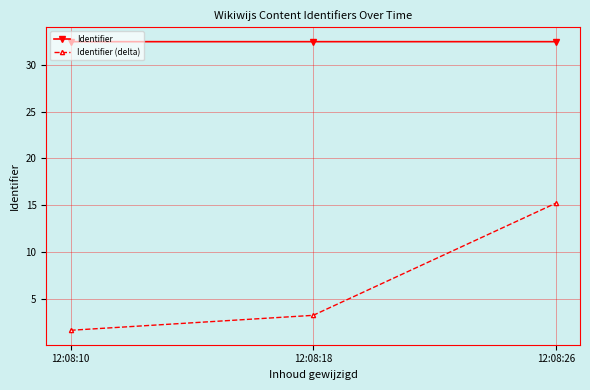

Rank the series by their maximum value, from lowest to highest.

Identifier (delta), Identifier